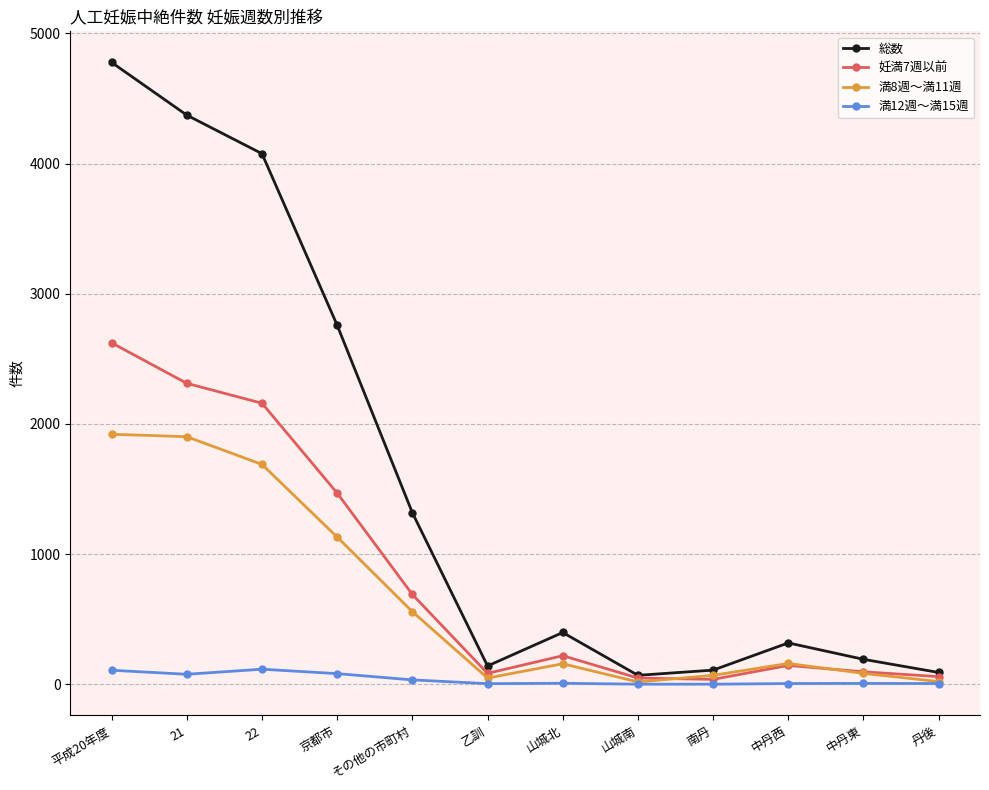

What is the spread (max minus min) of values at その他の市町村?

1284